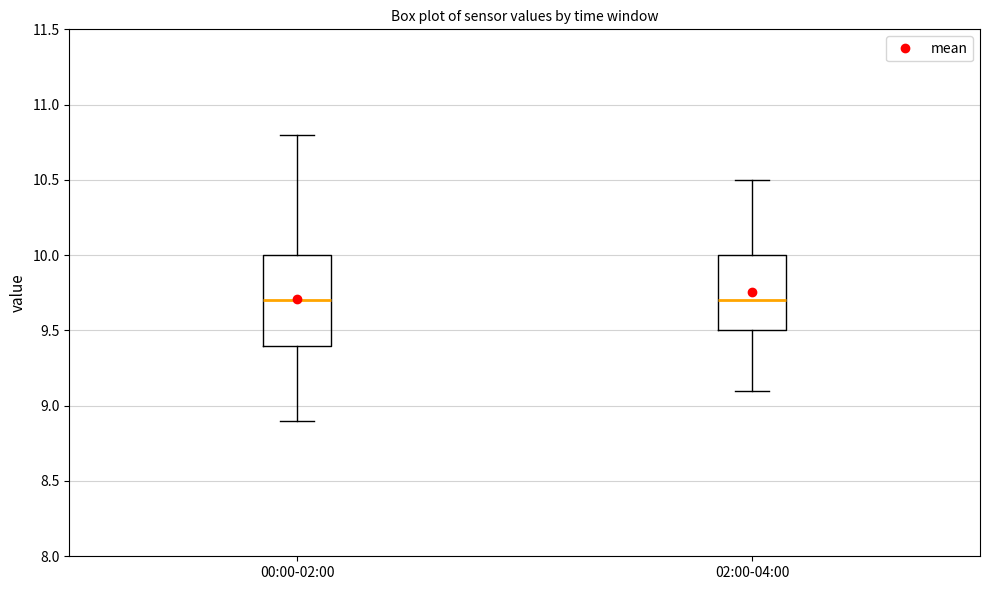

Which box is the tallest, from its lower edge to its upper edge?

00:00-02:00